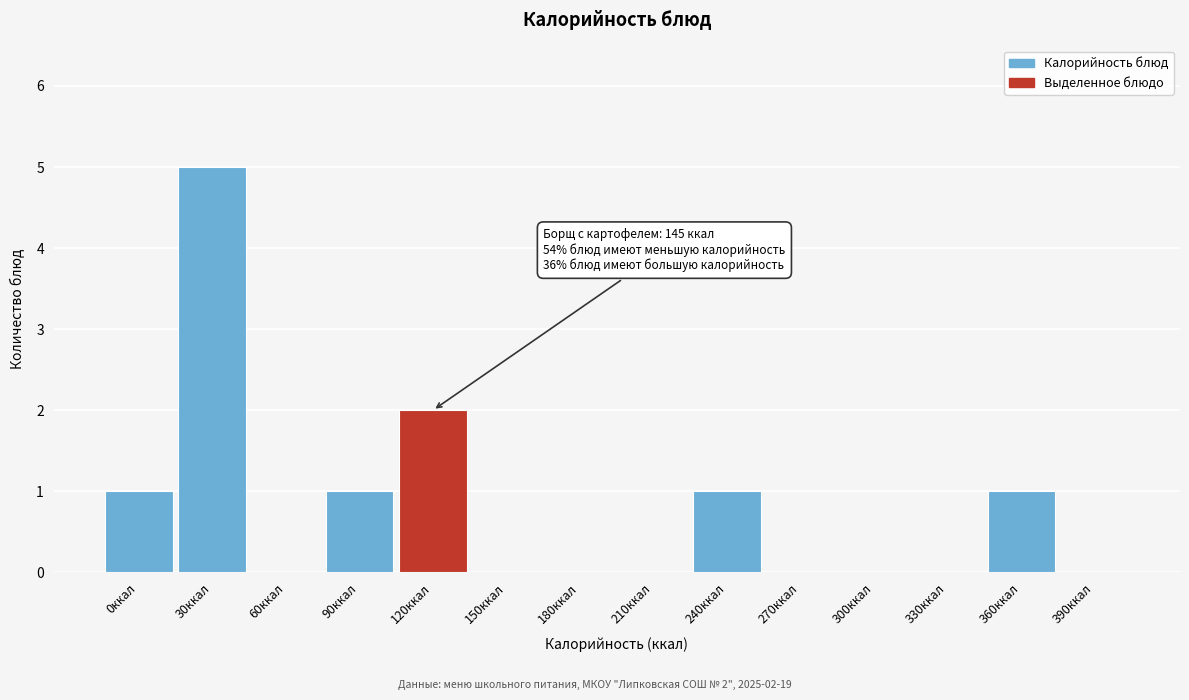

Reading left to right, what are all the values shown in this chart?

0ккал=1	30ккал=5	60ккал=0	90ккал=1	120ккал=2	150ккал=0	180ккал=0	210ккал=0	240ккал=1	270ккал=0	300ккал=0	330ккал=0	360ккал=1	390ккал=0